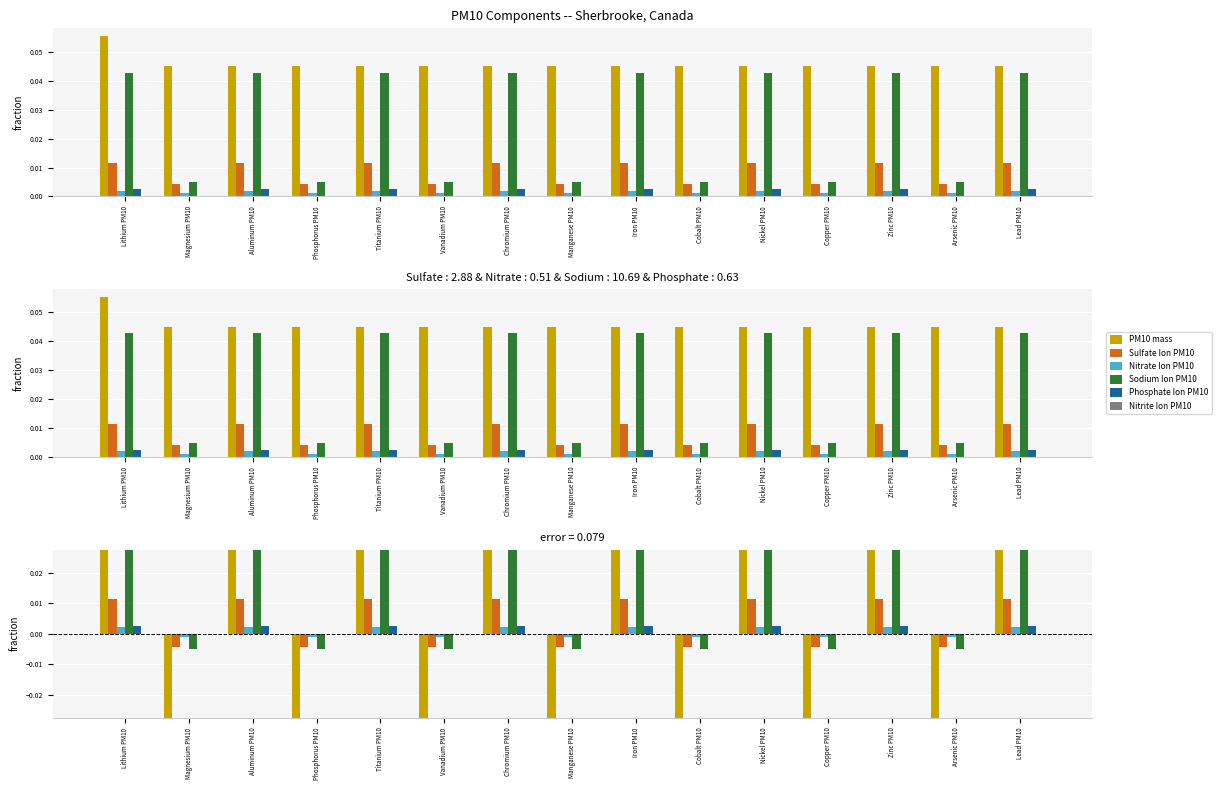

How many values in the Sulfate Ion PM10 series are below 0?

7